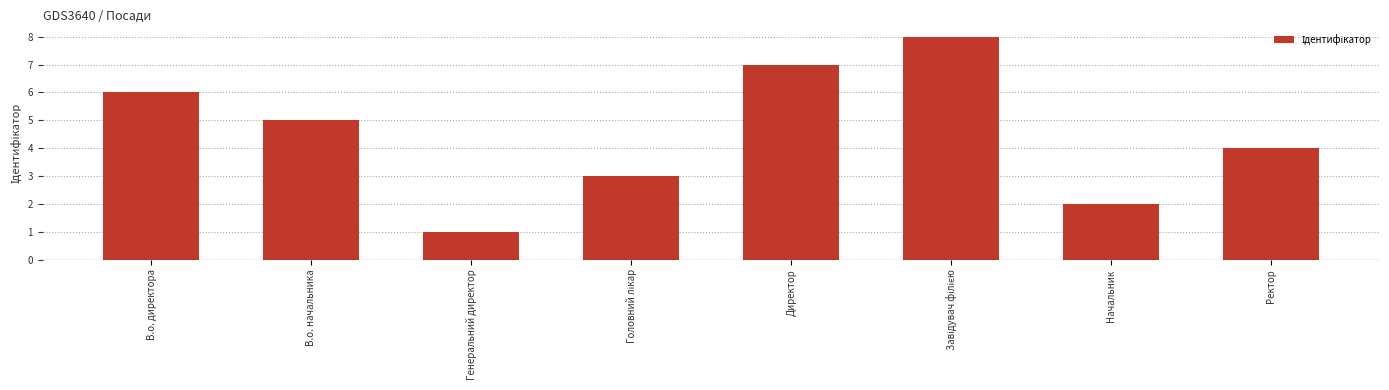

Which category has the lowest value across all series?

Генеральний директор